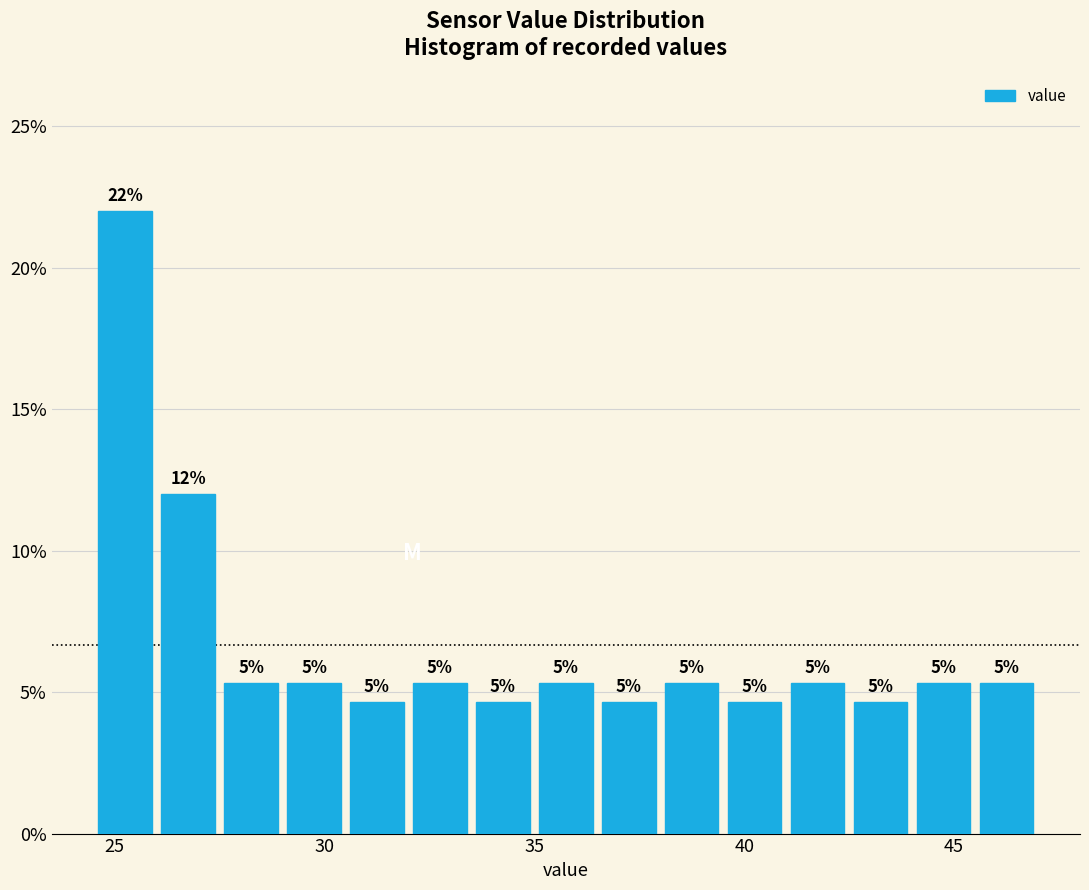

Read against the x-axis, roughly where is the centre of the tallest bar?

25.5